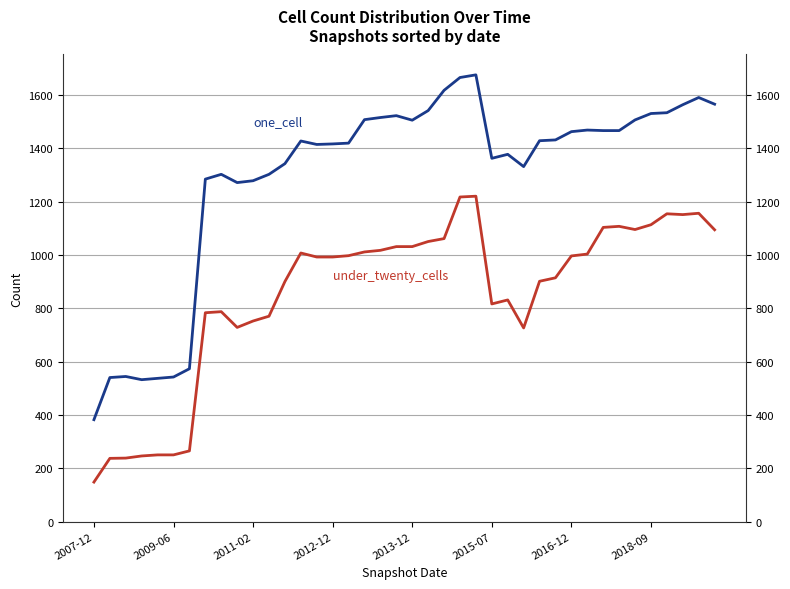

How many interior local valleys does the under_twenty_cells series have?

5